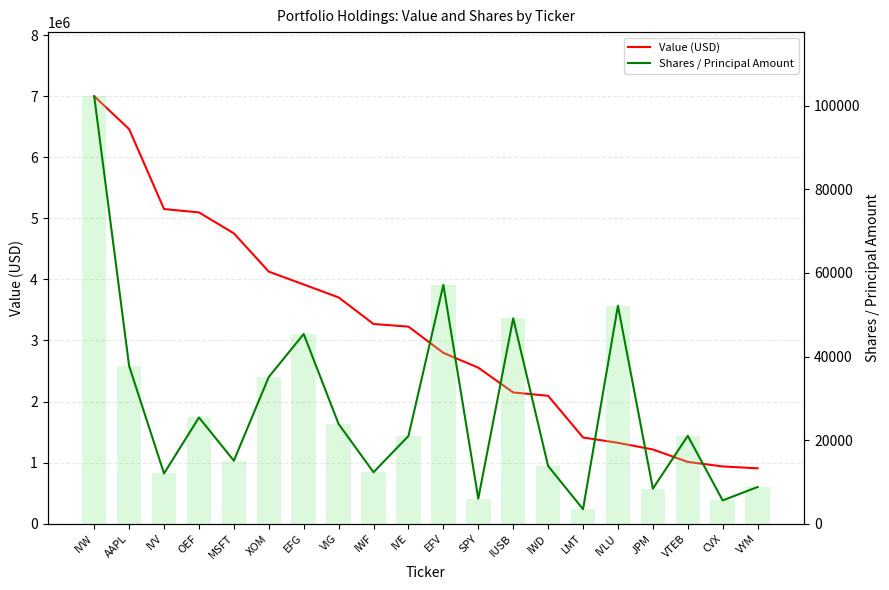

What is the value of the Value (USD) bar at the 9th from the left?

3269830